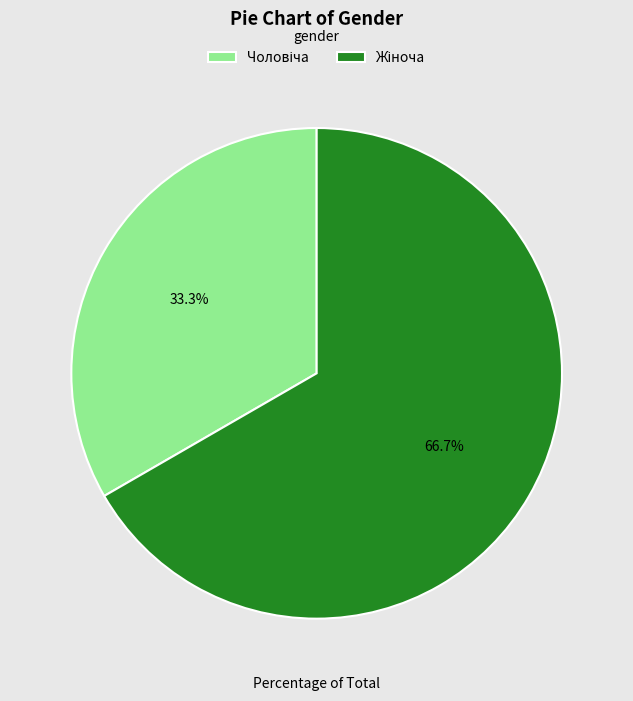

Does any single category account for the majority?

Yes